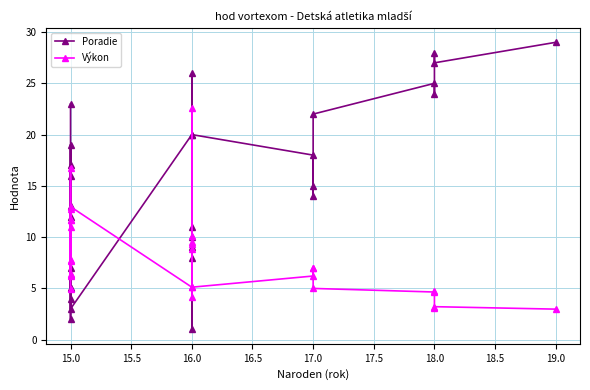

In Výkon, how many points are lower than both neighbors (excluding endpoints)?

8